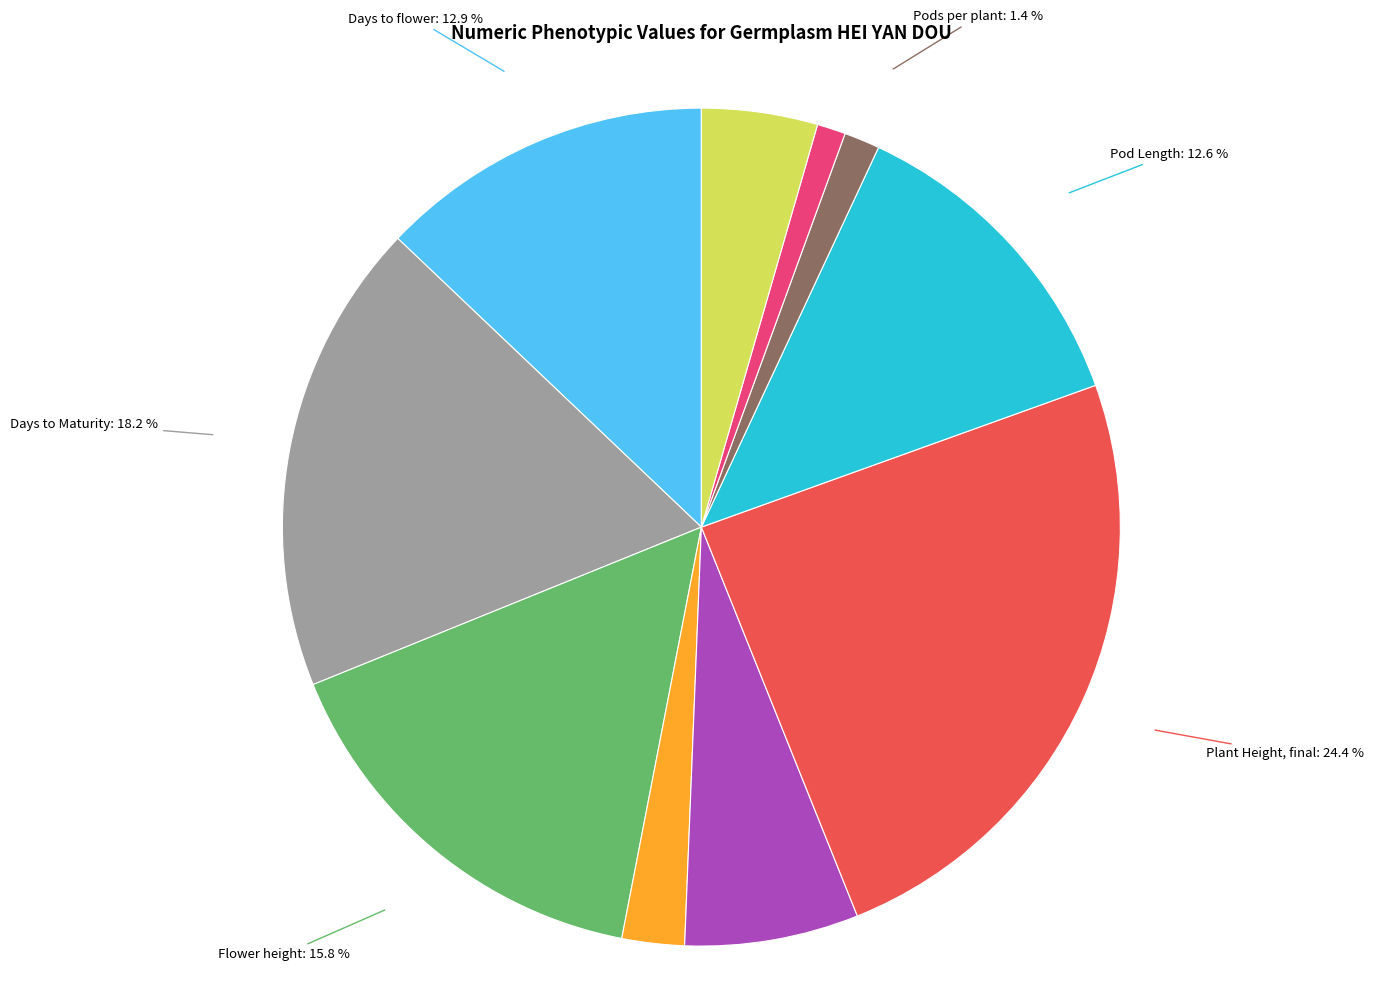

How many segments does this pie chart have?

10